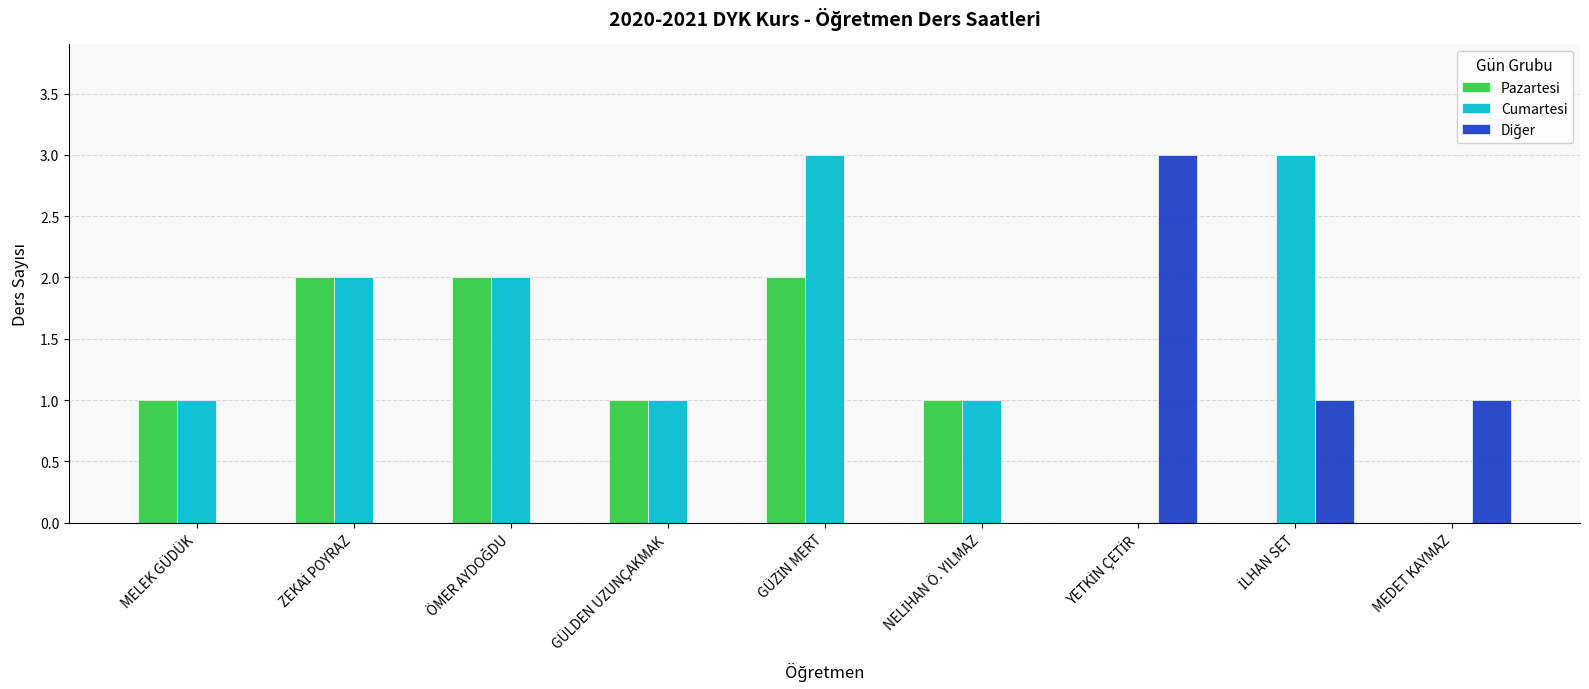

Which series has the largest total across all categories?

Cumartesi